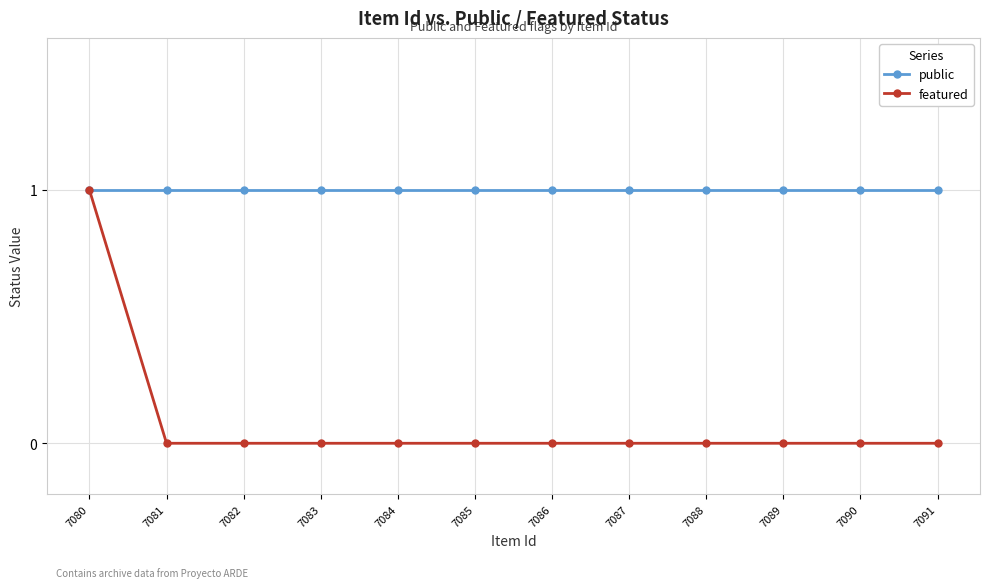

True or false: public has a value of 0 at 7086.

False